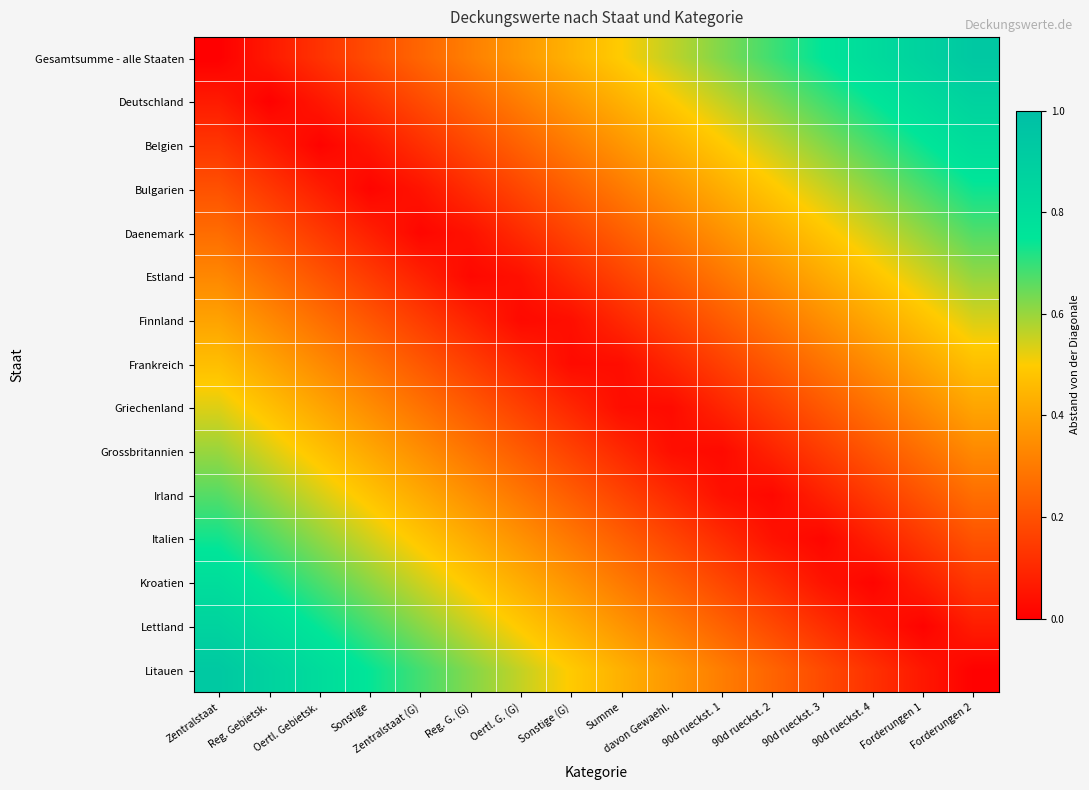

Between Zentralstaat (G) and davon Gewaehl., which is larger?

davon Gewaehl.